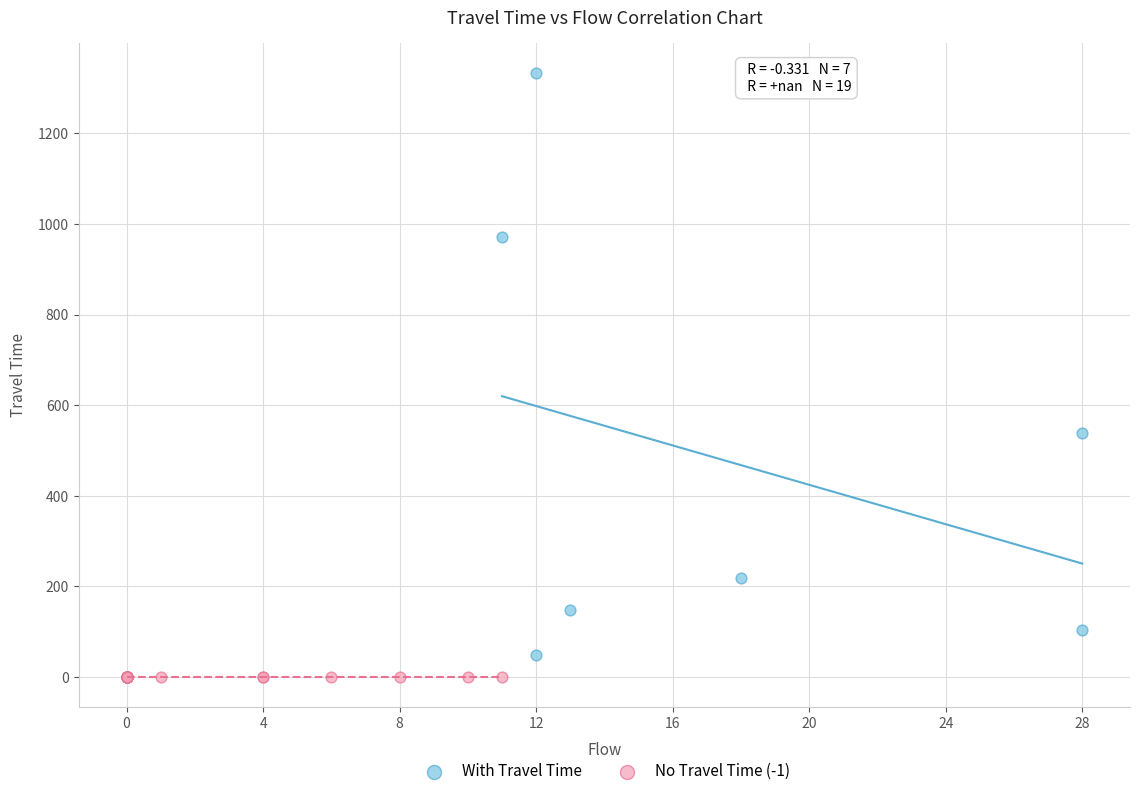

Which series contains the lowest Y value?

No Travel Time (-1)